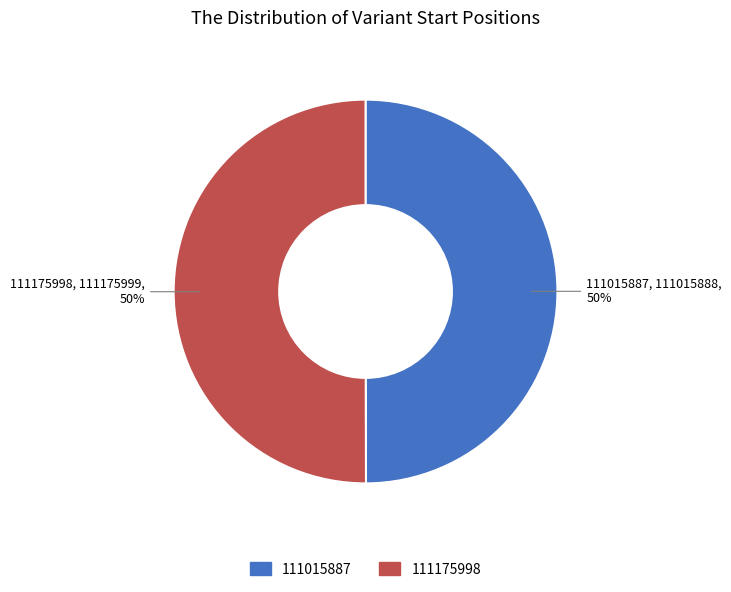

How many slices are in this pie chart?

2